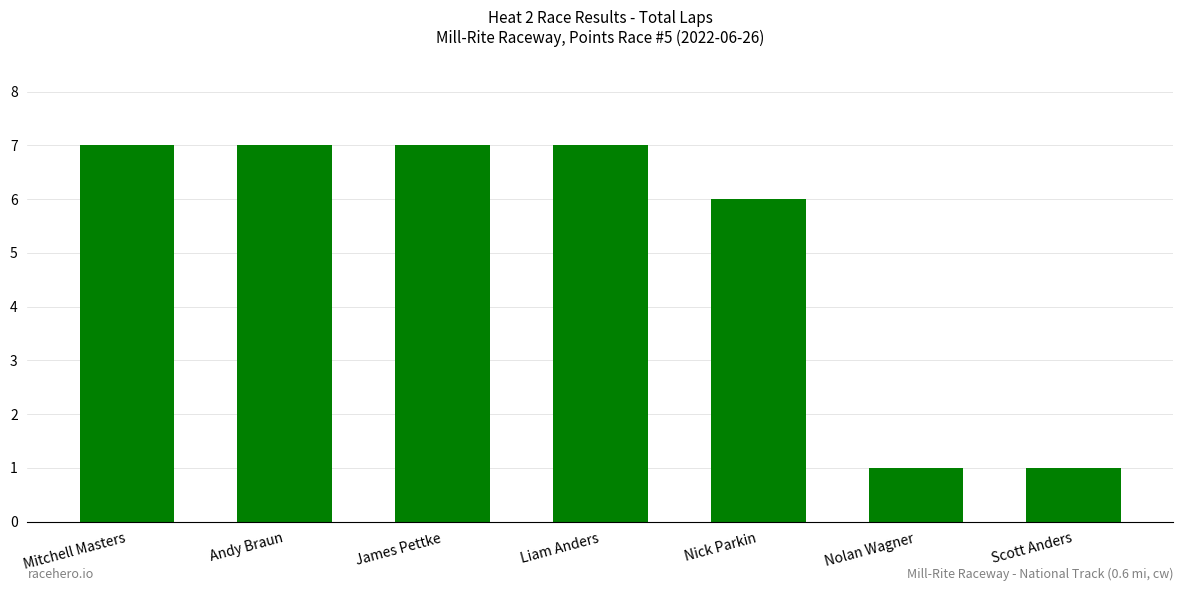

True or false: the data shows 6 at Nick Parkin.

True